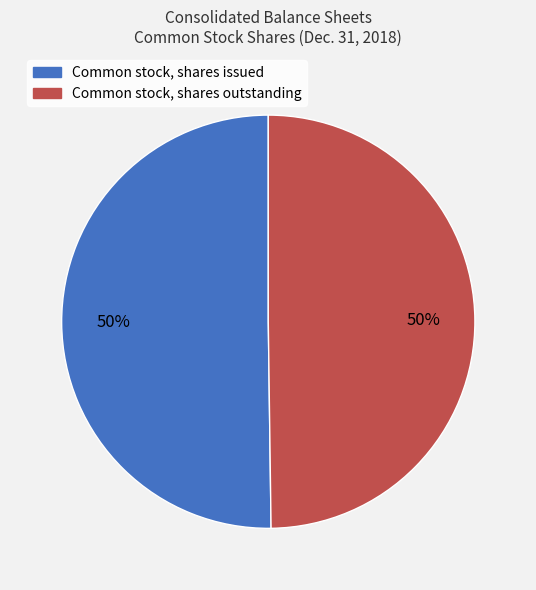

Approximately how many times larger is the value at Common stock, shares outstanding compared to Common stock, shares issued?

1.0